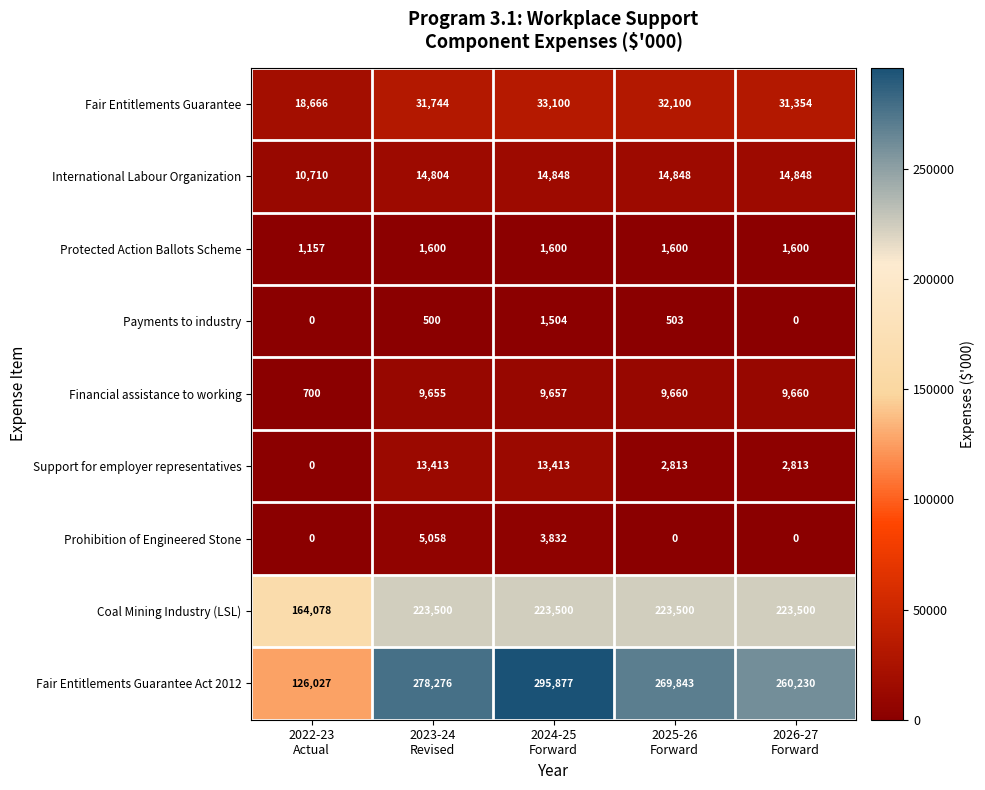

What is the total value across all series at 2024-25
Forward?

597331